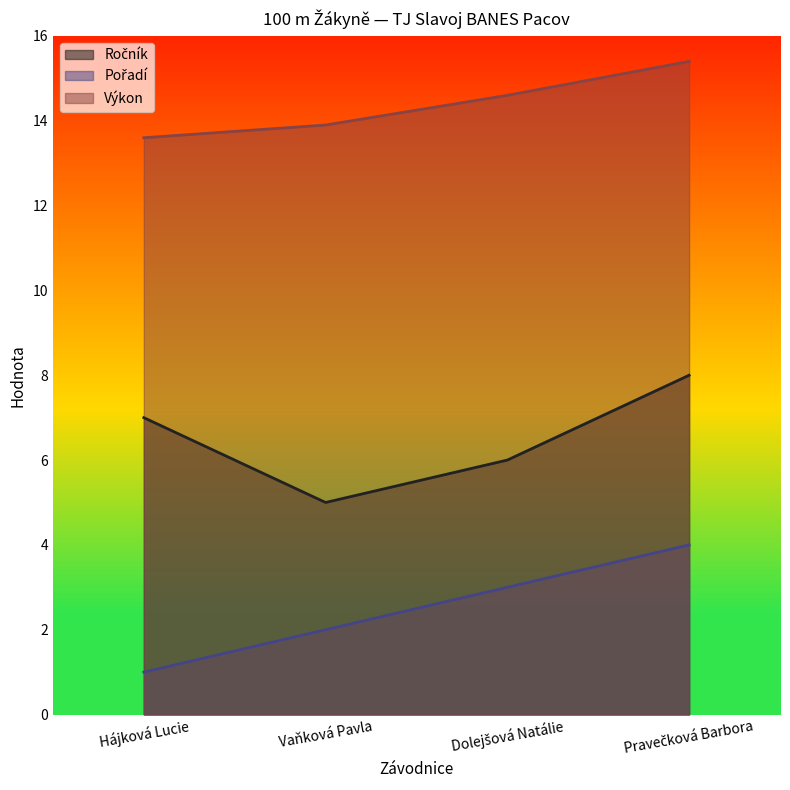

What is the sum of all Pořadí values?

10.0